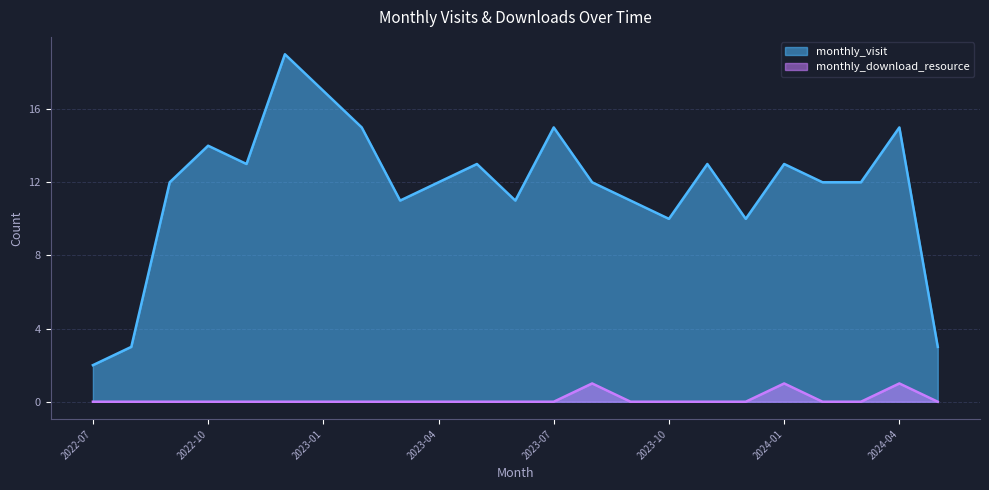

Which series has the largest total across all categories?

monthly_visit